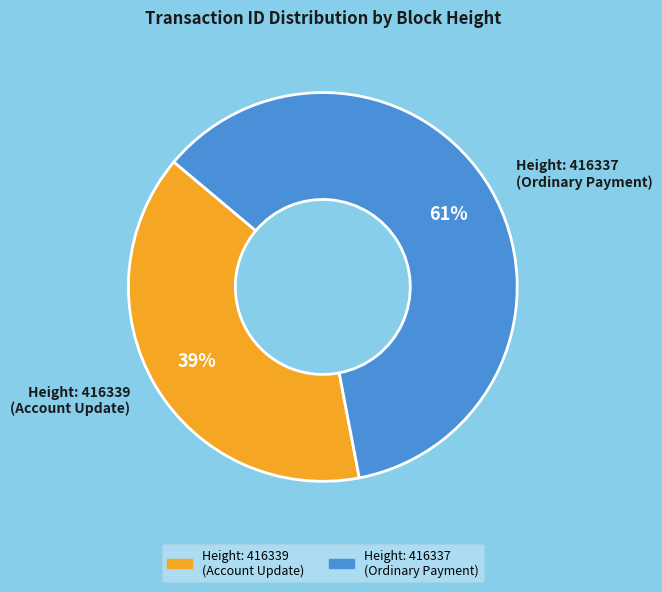

Between Height: 416339 (Account Update) and Height: 416337 (Ordinary Payment), which is larger?

Height: 416337 (Ordinary Payment)